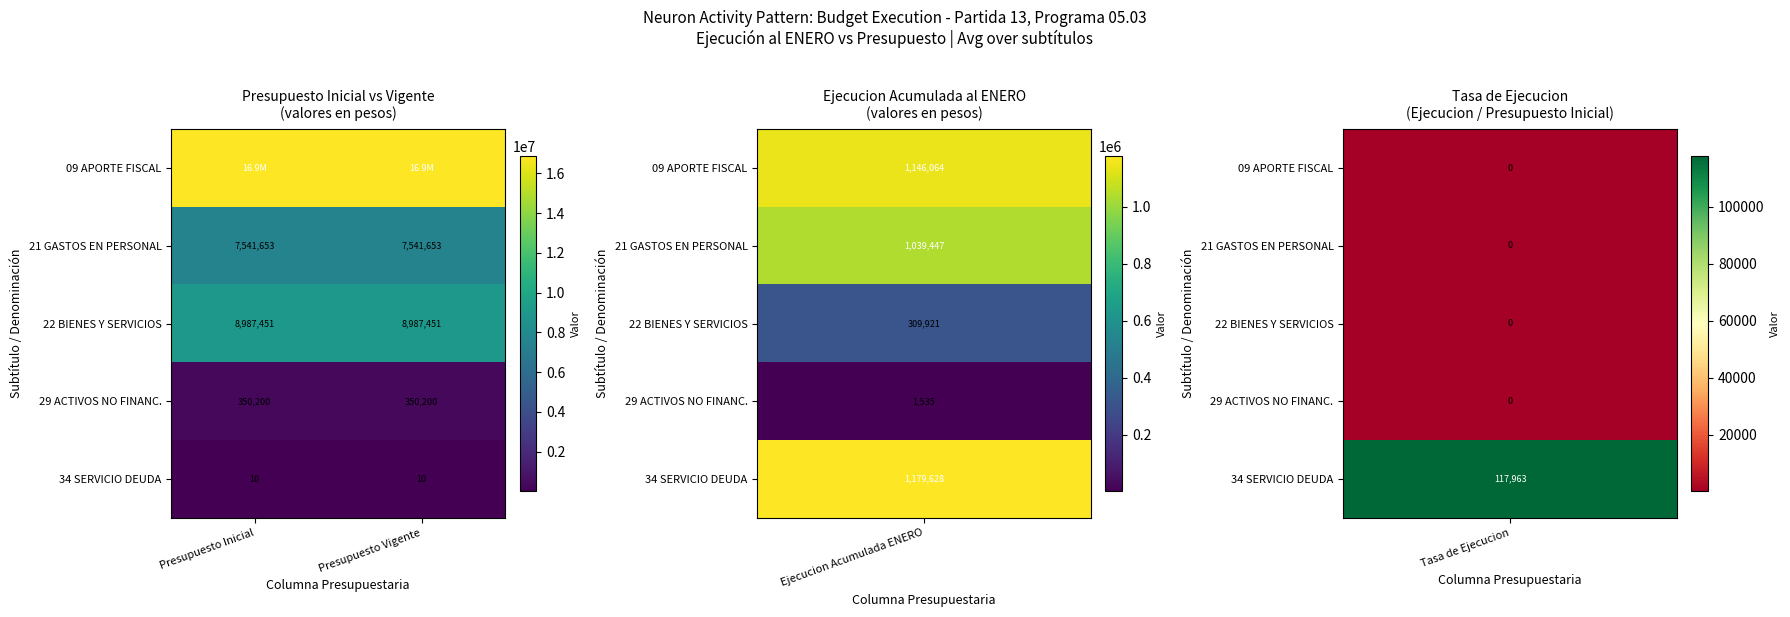

What is the sum of all 22 BIENES Y SERVICIOS values?

17974902